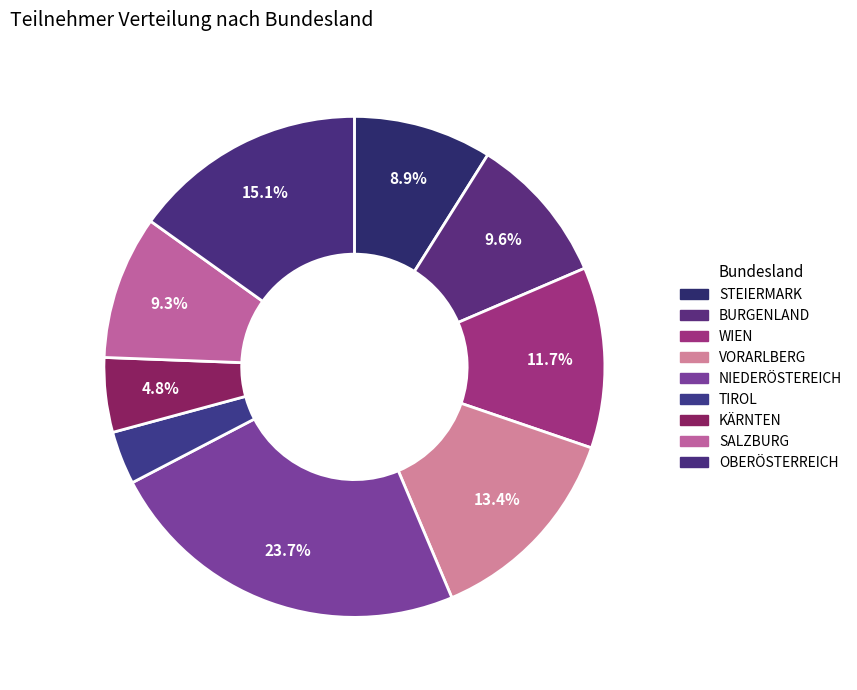

To the nearest percent, what is the combined percentage of KÄRNTEN and STEIERMARK?

14%